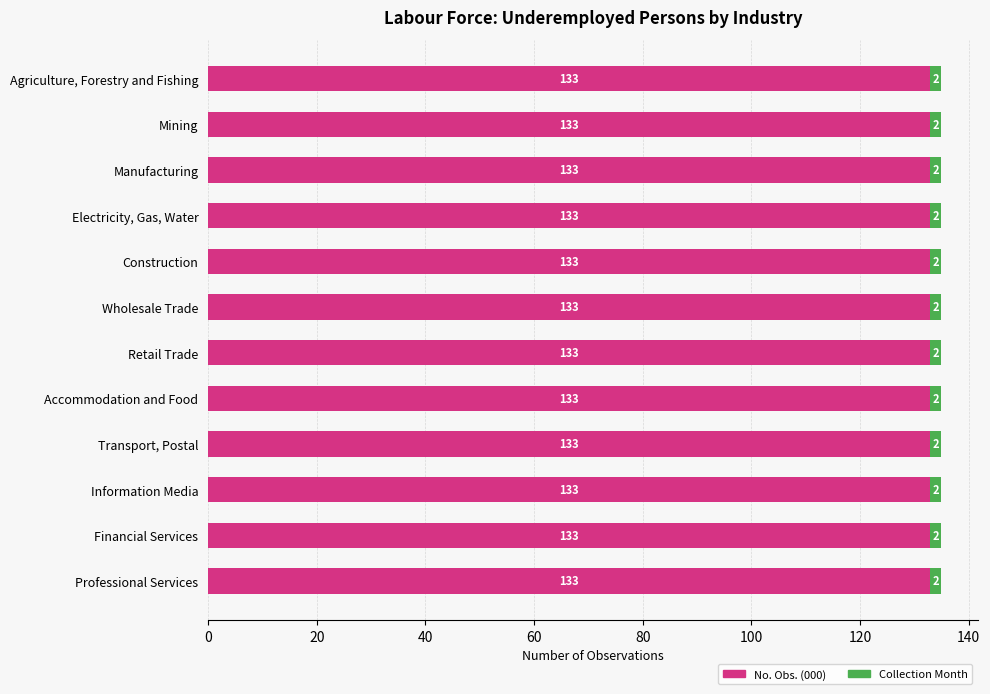

Is it true that No. Obs. (000) equals 79 at Accommodation and Food?

False